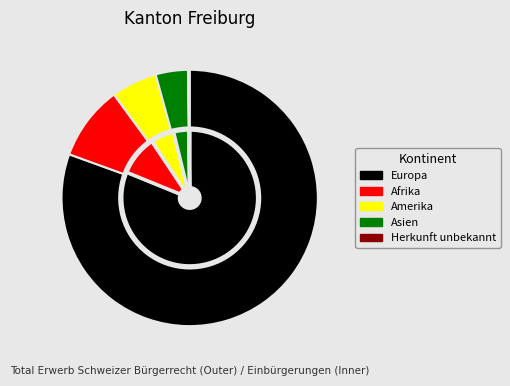

To the nearest percent, what portion does Asien represent?

4%